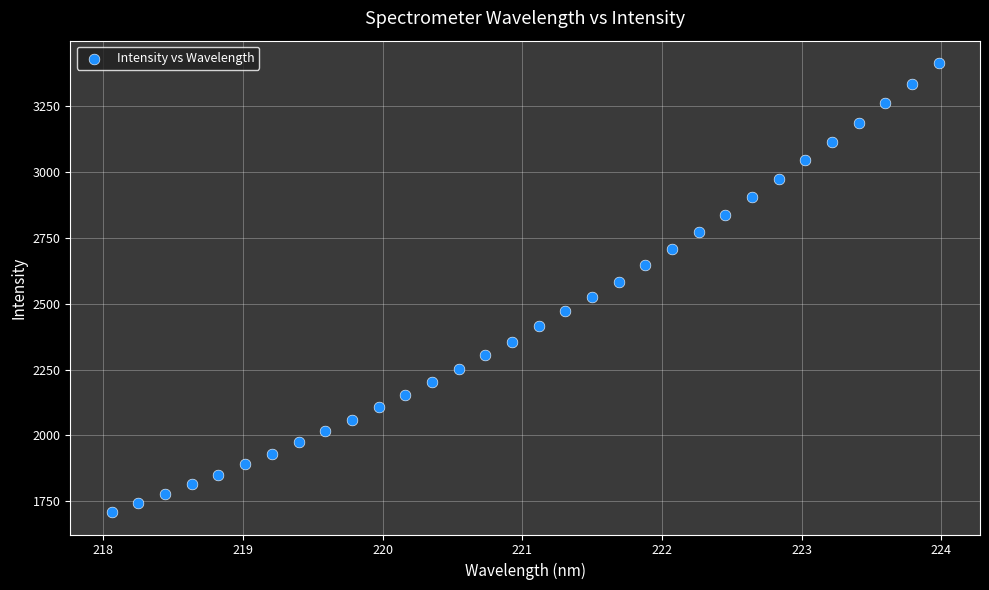

What is the range of Y values (max minus min)?

1703.8